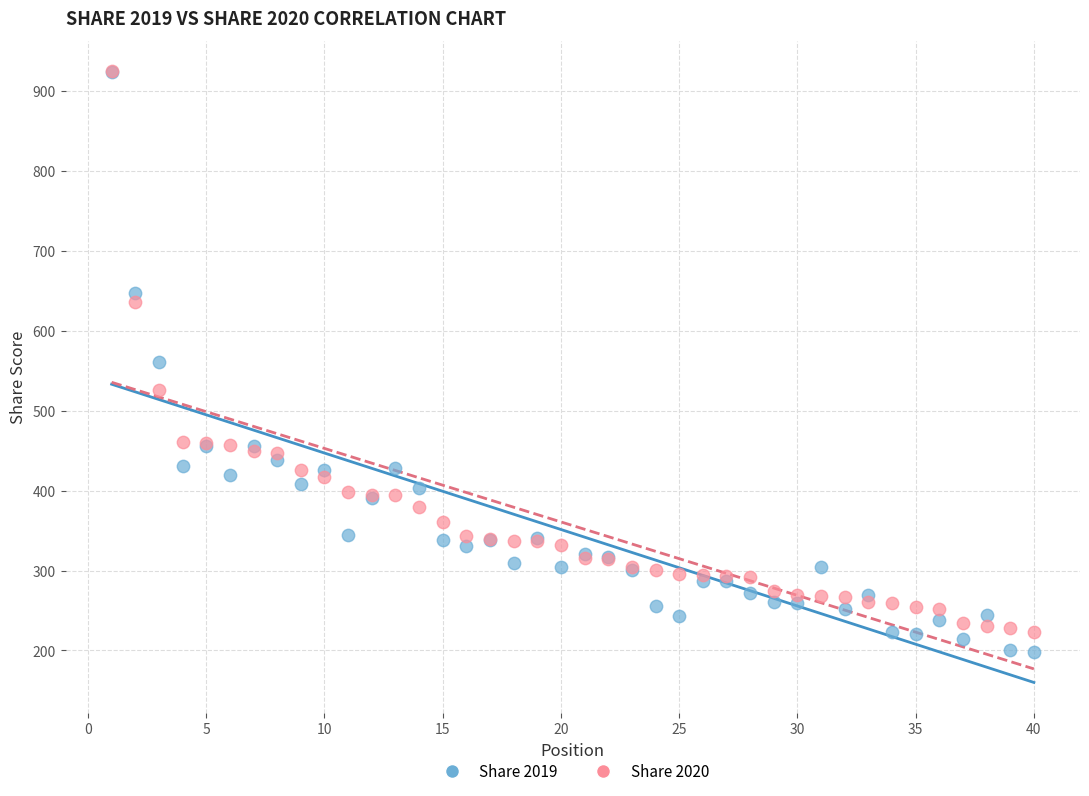

What are all the series names shown in the legend?

Share 2019, Share 2020